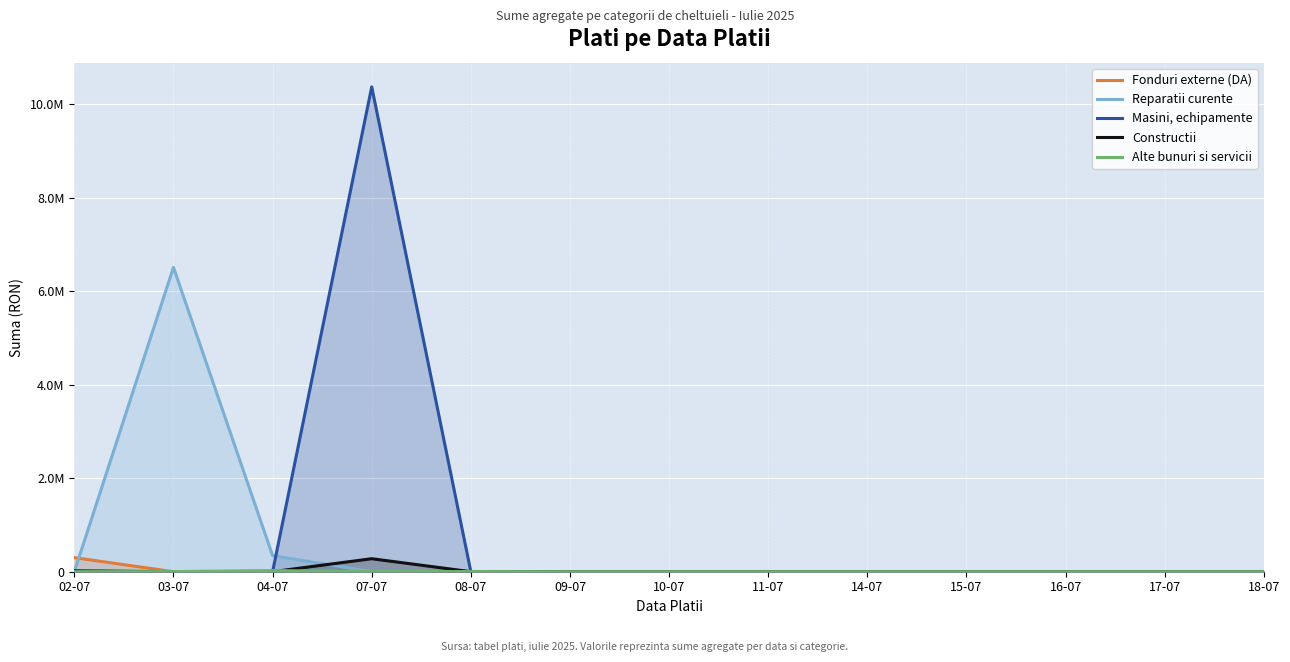

True or false: Fonduri externe (DA) and Reparatii curente intersect in this chart.

True